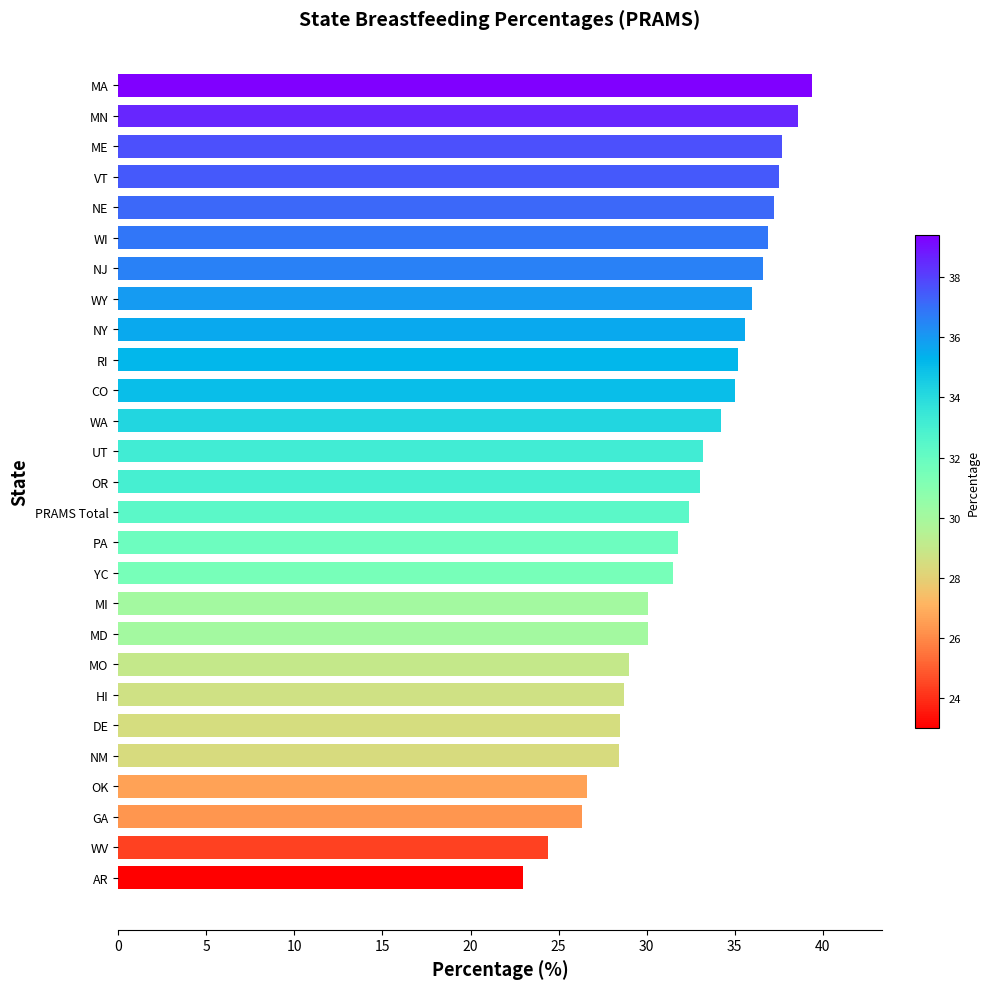

What is the greatest value displayed?

39.4